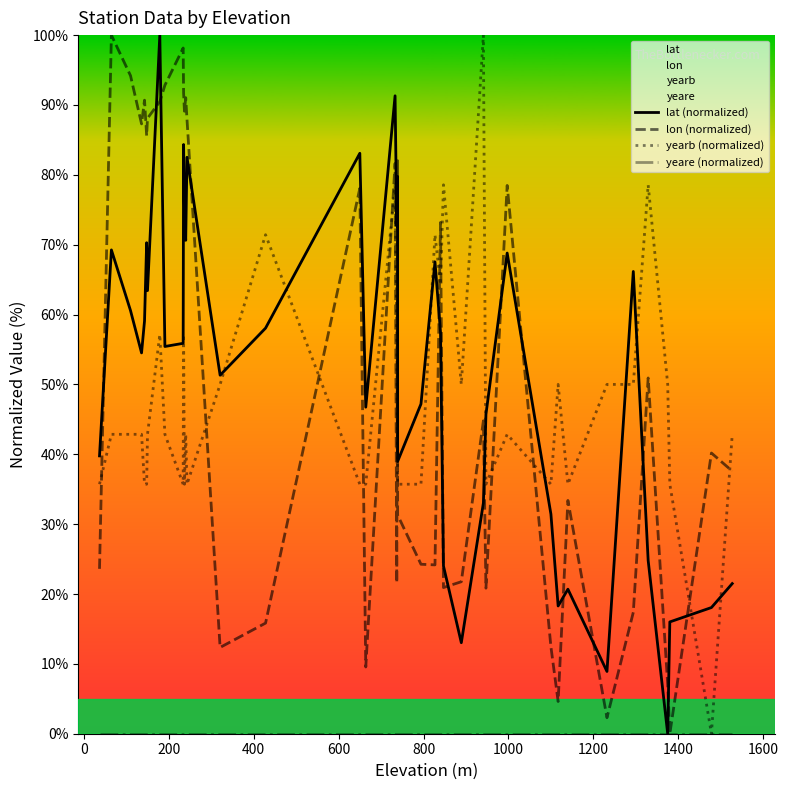

True or false: yeare (normalized) and yearb (normalized) intersect in this chart.

False